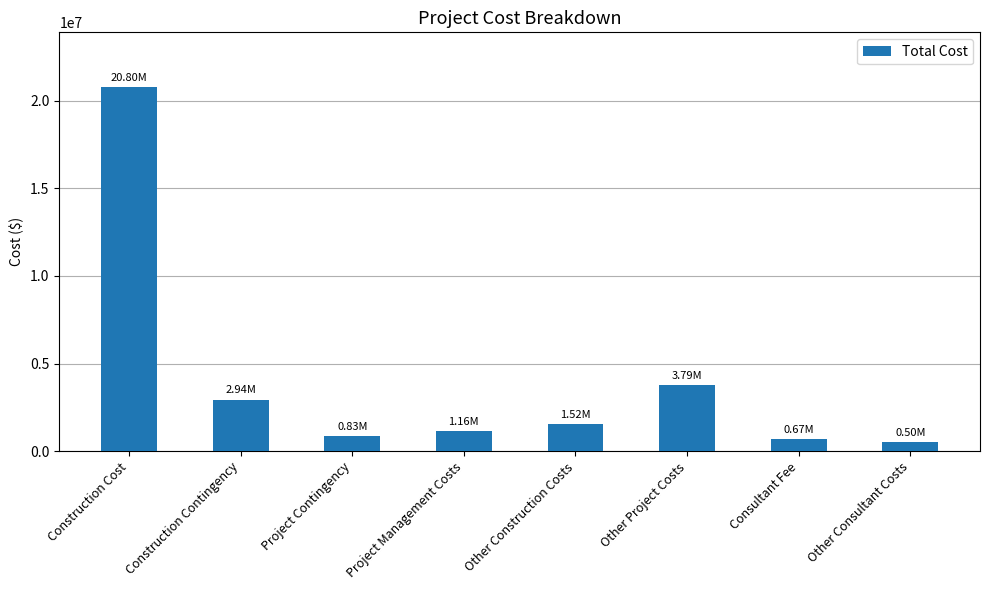

How many data points does each series have?

8